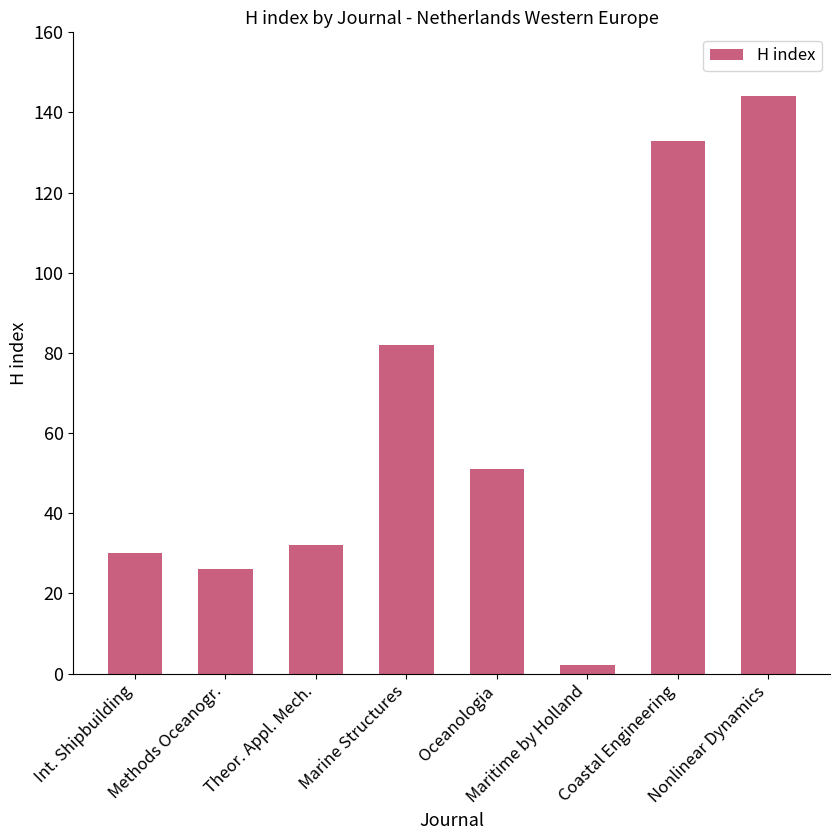

What is the difference between the values at Oceanologia and Coastal Engineering?

82